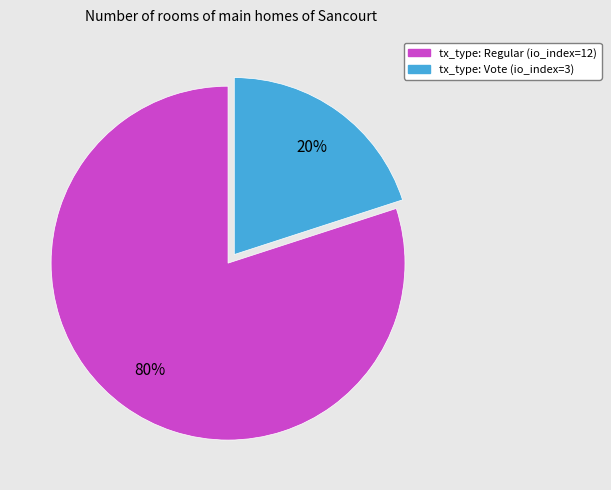

Which category has the smallest portion of the pie?

tx_type: Vote (io_index=3)